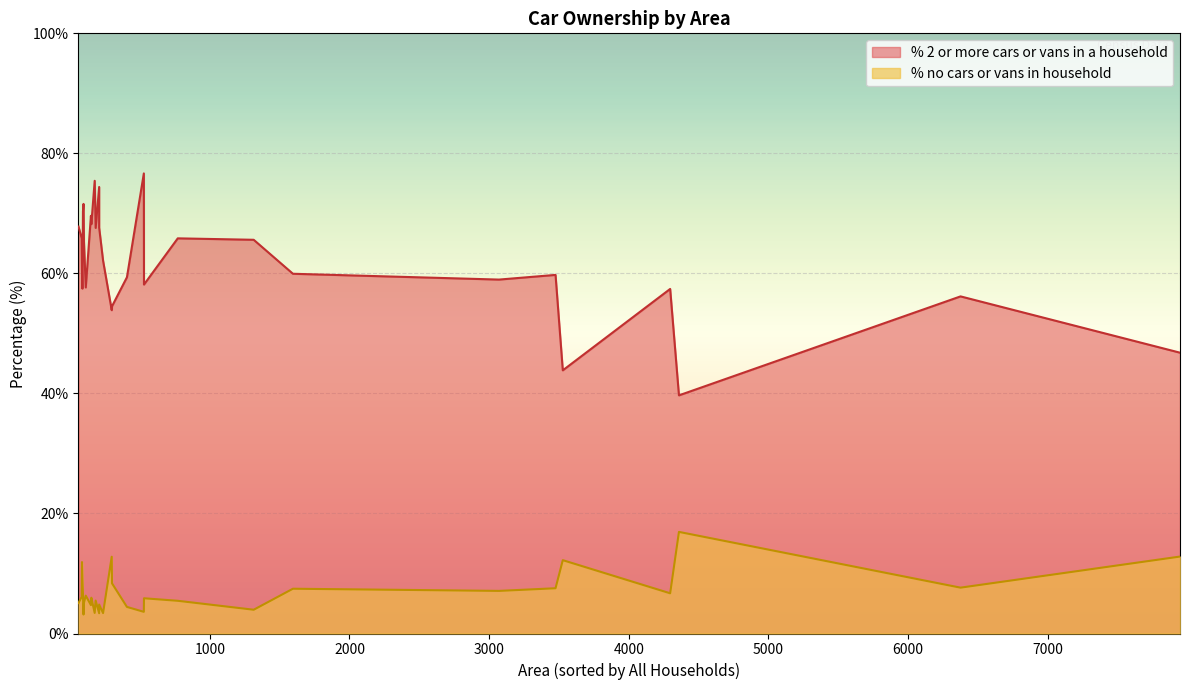

Which series has the largest total across all categories?

% 2 or more cars or vans in a household